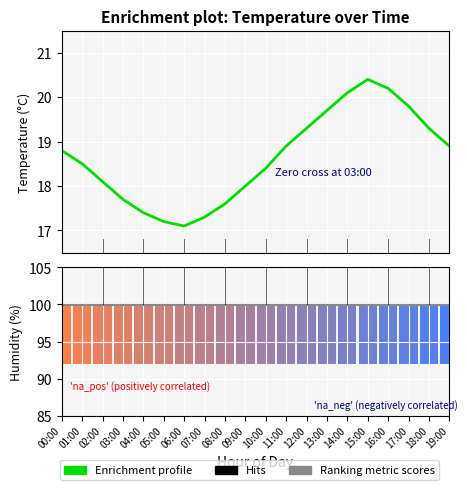

Which series has the largest total across all categories?

Ranking metric scores